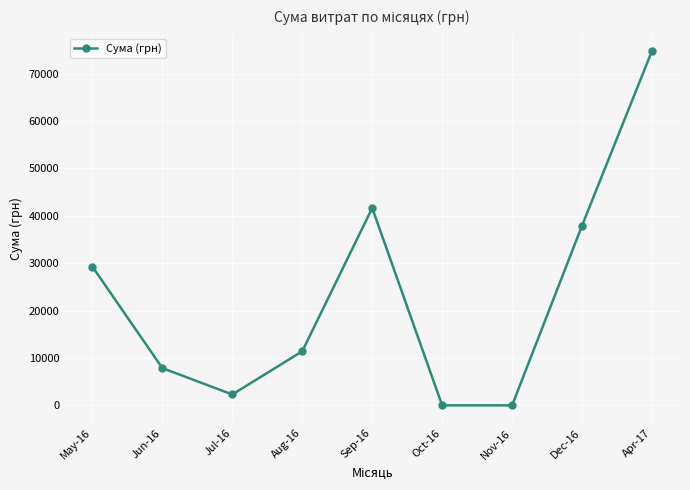

What is the difference between the values at Jun-16 and Jul-16?

5560.2